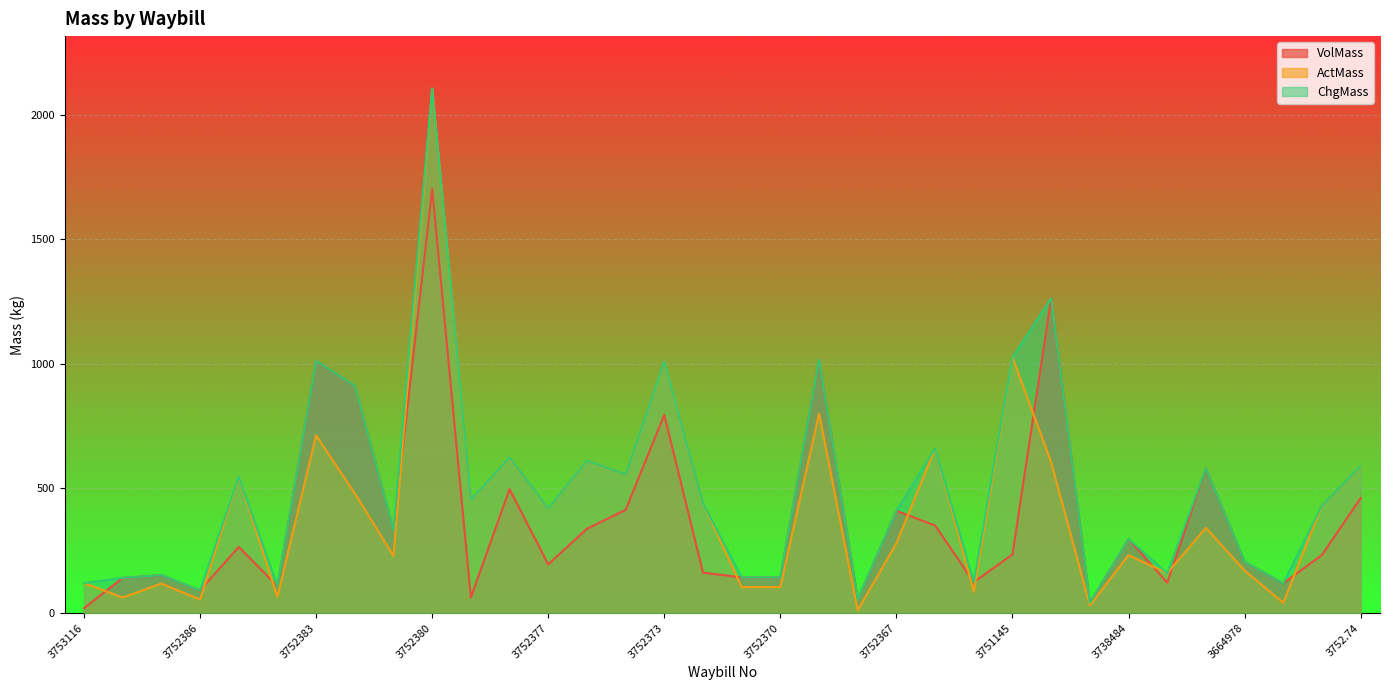

What is the sum of the ActMass values at 3752.74 and 3752367?

871